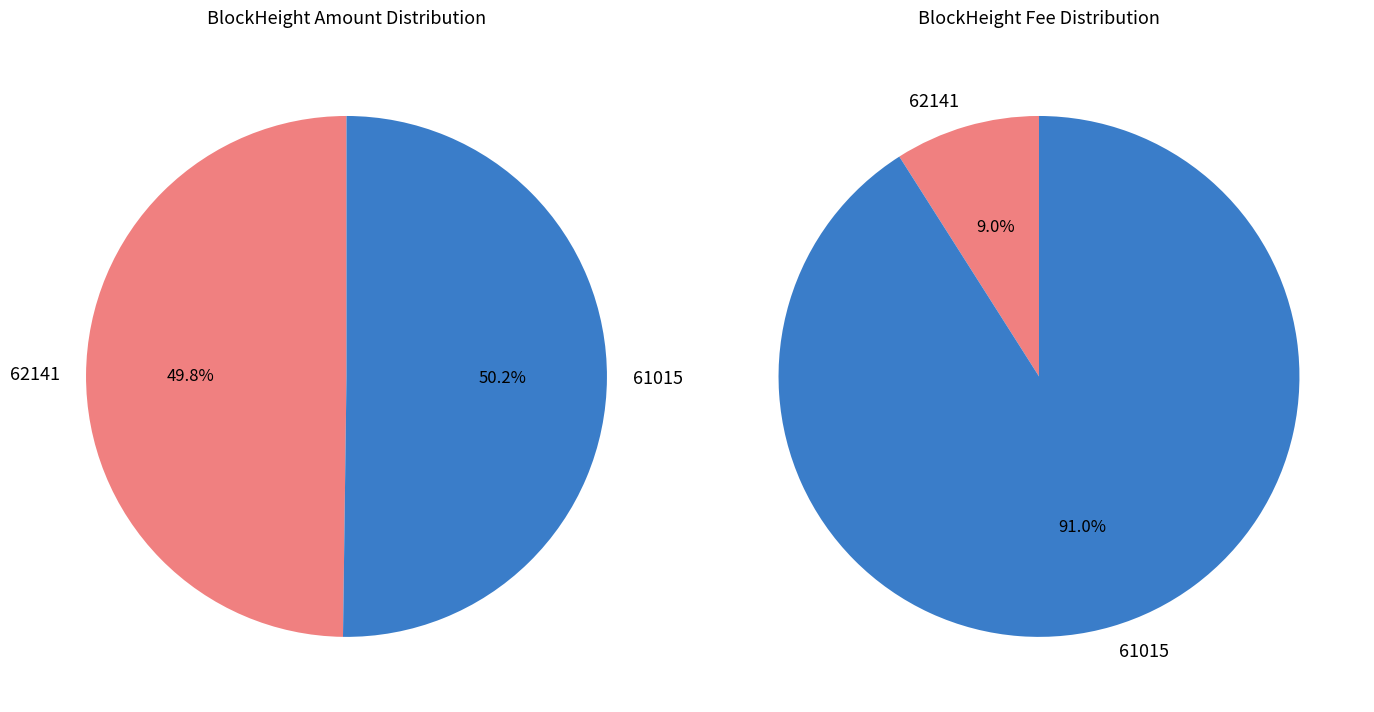

Rank the categories by value from lowest to highest.

62141, 61015